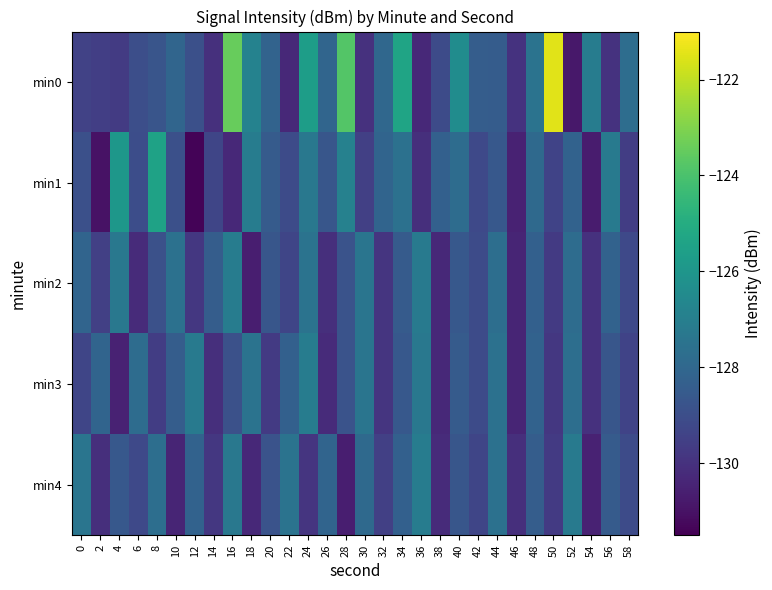

Reading left to right, extract all data points from this chart.

min0: 0=-129.4	2=-129.5	4=-129.7	6=-129.0	8=-128.8	10=-128.1	12=-128.9	14=-130.0	16=-123.5	18=-126.9	20=-128.2	22=-130.3	24=-125.6	26=-128.1	28=-123.8	30=-130.0	32=-128.0	34=-125.4	36=-130.3	38=-129.1	40=-126.4	42=-128.4	44=-128.5	46=-130.0	48=-127.5	50=-121.5	52=-130.8	54=-127.1	56=-130.0	58=-127.7
min1: 0=-129.0	2=-131.0	4=-125.9	6=-129.0	8=-125.5	10=-129.0	12=-131.4	14=-129.3	16=-130.3	18=-127.1	20=-128.5	22=-129.1	24=-127.3	26=-128.7	28=-126.9	30=-129.5	32=-128.1	34=-127.6	36=-130.1	38=-128.3	40=-127.8	42=-129.2	44=-128.6	46=-130.5	48=-127.9	50=-129.4	52=-128.2	54=-130.7	56=-127.2	58=-129.6
min2: 0=-128.1	2=-129.5	4=-127.3	6=-130.2	8=-128.9	10=-127.6	12=-129.8	14=-128.4	16=-127.1	18=-130.6	20=-128.7	22=-129.3	24=-127.5	26=-130.1	28=-128.8	30=-127.4	32=-129.9	34=-128.5	36=-127.2	38=-130.3	40=-128.6	42=-129.1	44=-127.7	46=-130.4	48=-128.3	50=-129.7	52=-127.8	54=-130.0	56=-128.2	58=-129.2
min3: 0=-129.3	2=-128.1	4=-130.5	6=-127.8	8=-129.6	10=-128.4	12=-127.2	14=-130.1	16=-128.9	18=-127.5	20=-129.7	22=-128.3	24=-127.1	26=-130.2	28=-128.8	30=-127.4	32=-129.9	34=-128.6	36=-127.3	38=-130.3	40=-128.5	42=-129.1	44=-127.6	46=-130.4	48=-128.2	50=-129.8	52=-127.7	54=-130.0	56=-128.7	58=-129.4
min4: 0=-127.4	2=-130.1	4=-128.6	6=-129.2	8=-127.7	10=-130.4	12=-128.2	14=-129.8	16=-127.3	18=-130.3	20=-128.8	22=-127.5	24=-129.9	26=-128.1	28=-130.6	30=-127.9	32=-129.5	34=-128.3	36=-127.1	38=-130.2	40=-128.7	42=-129.3	44=-127.6	46=-130.1	48=-128.4	50=-129.7	52=-127.2	54=-130.5	56=-128.5	58=-129.1